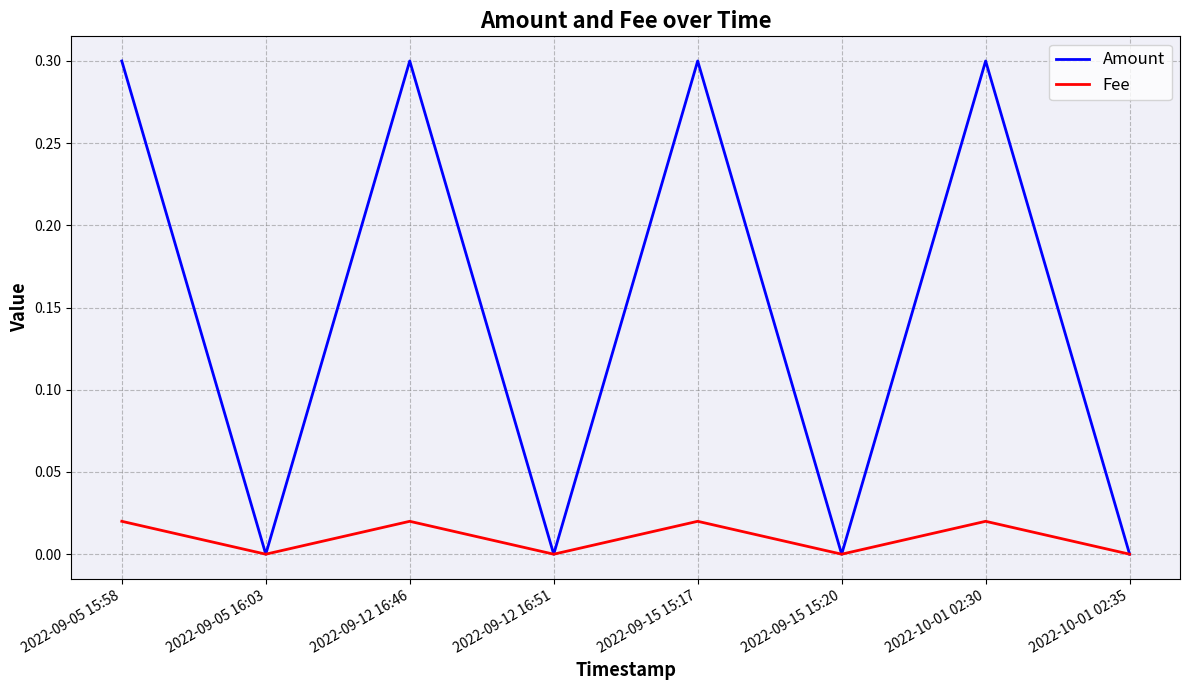

What is the total value across all series at 2022-09-12 16:46?

0.3